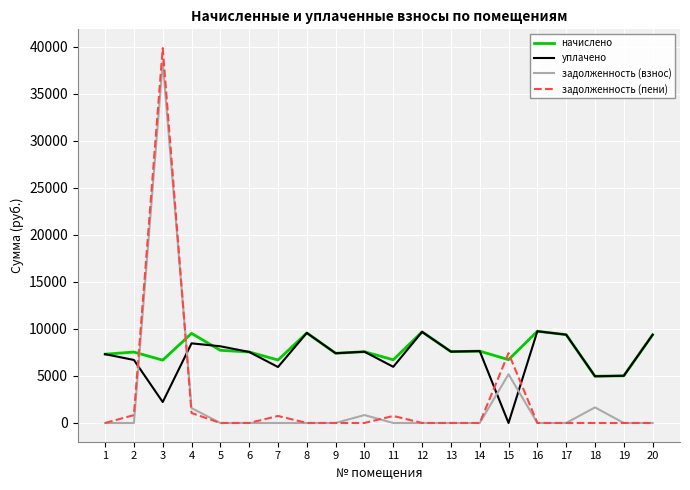

What is the highest value of the уплачено series?

9749.7